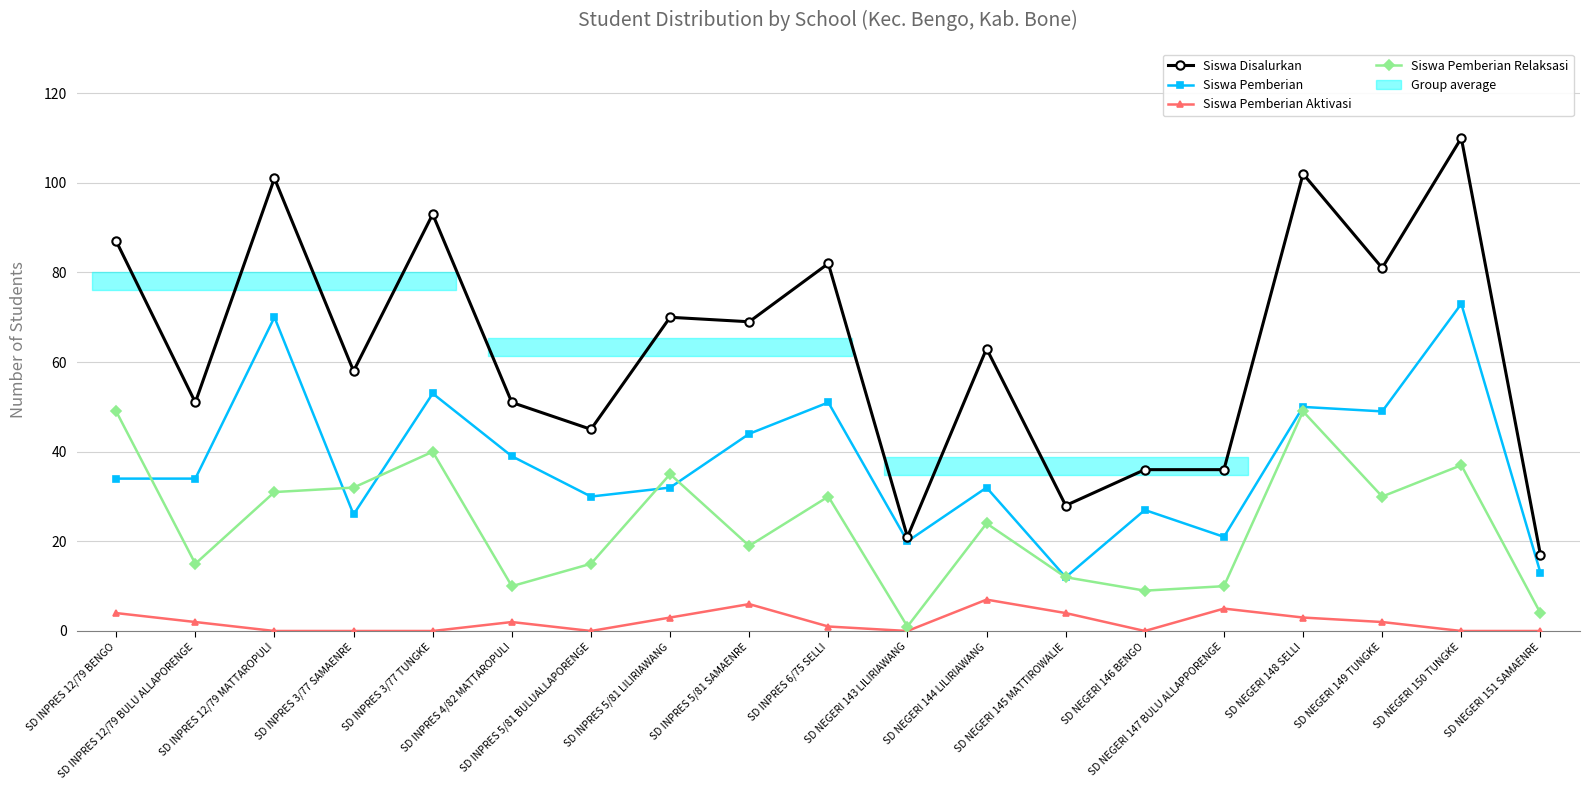

What is the maximum value for Siswa Pemberian Relaksasi?

49